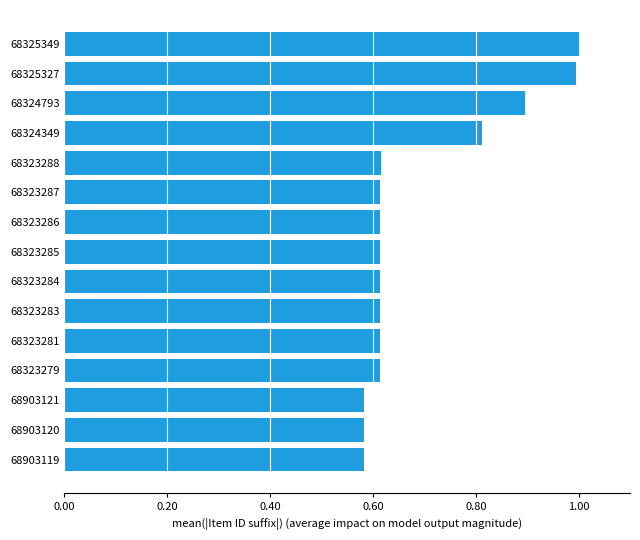

What is the sum of all values?

10.4